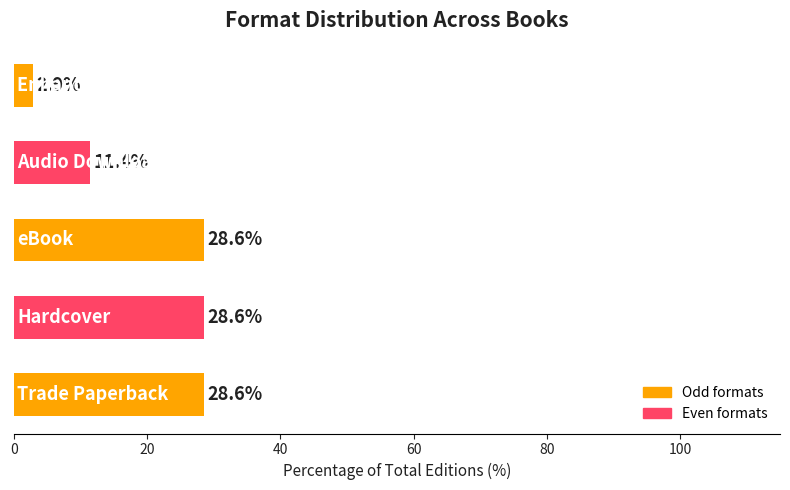

What is the maximum value shown in the chart?

28.6